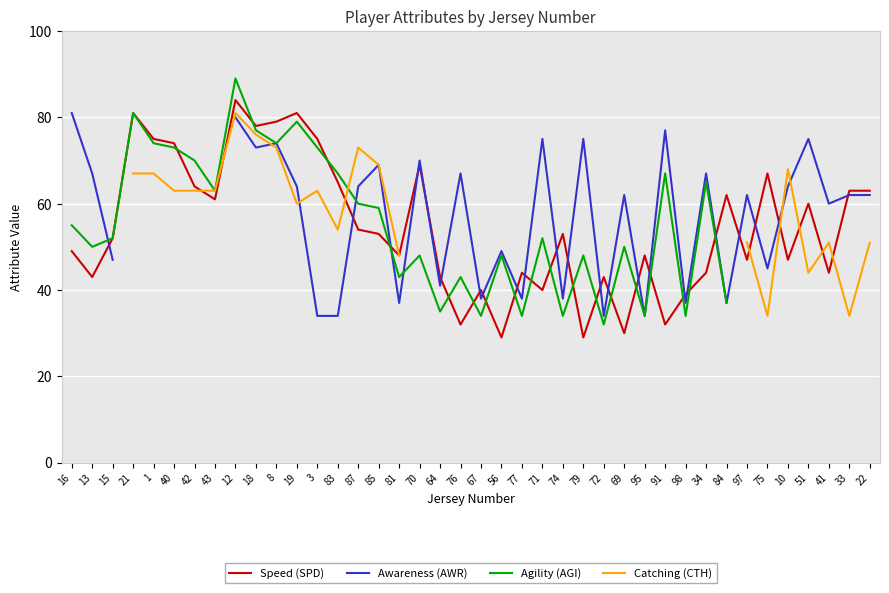

Where is the first local minimum for Awareness (AWR)?

18